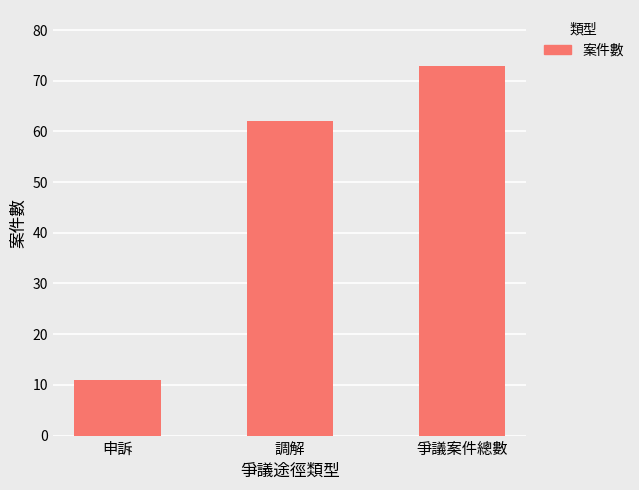

What is the change in value from 申訴 to 爭議案件總數?

+62